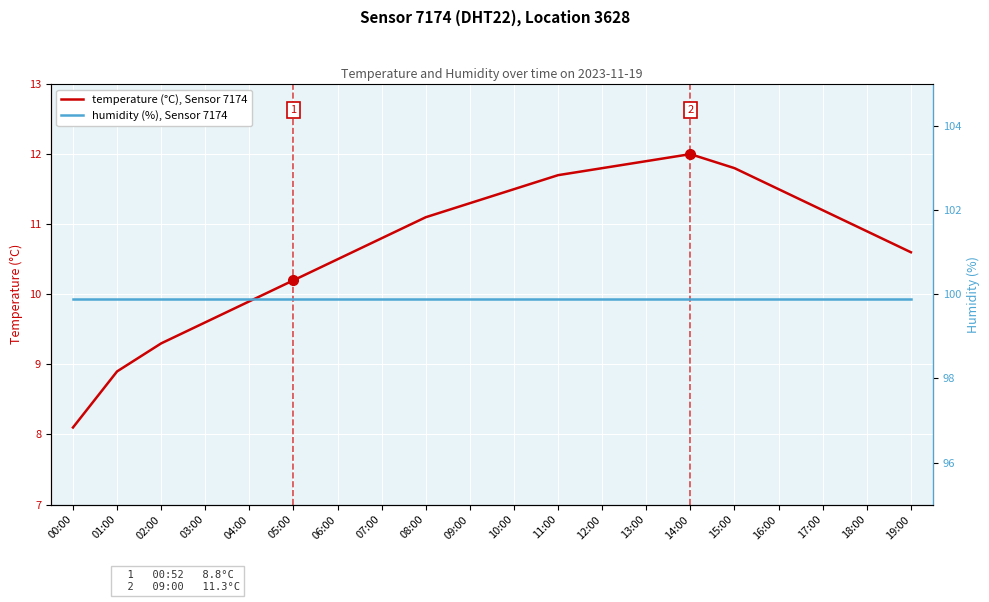

The value of temperature (°C), Sensor 7174 at 17:00 is 3.0. True or false?

False